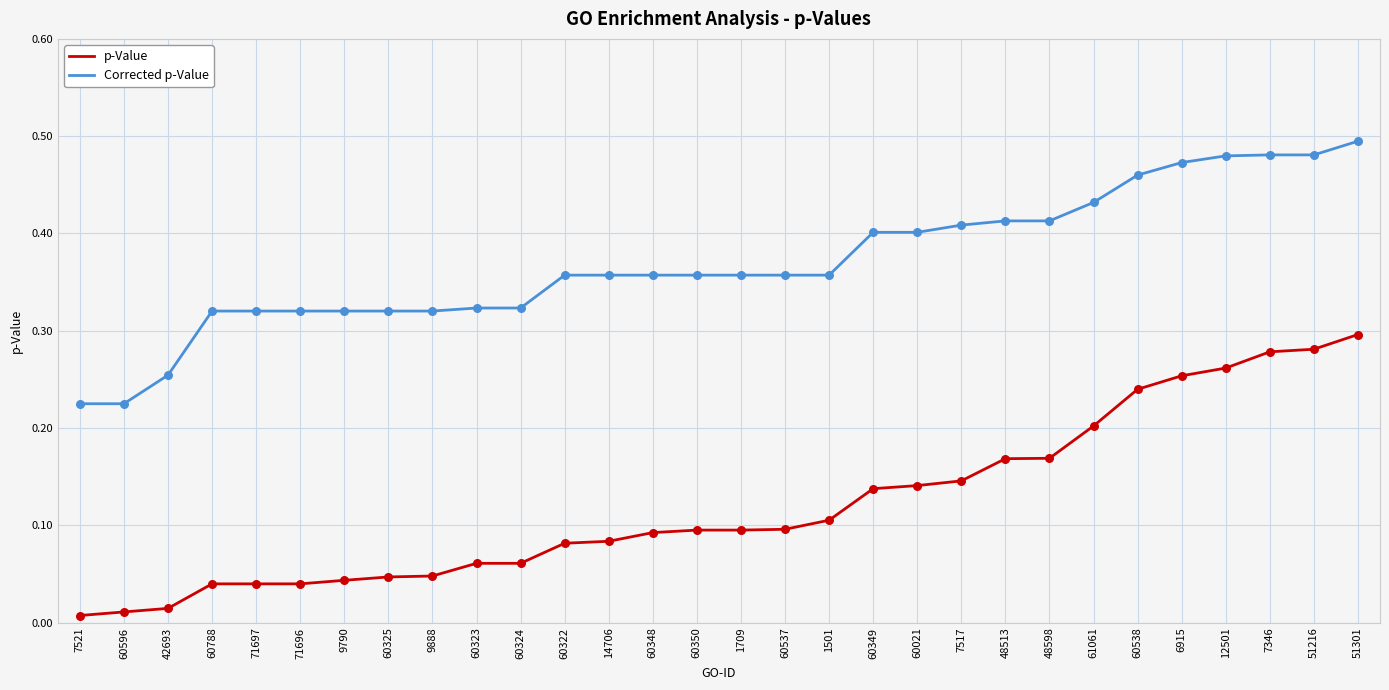

At how many categories does at least one series exceed 0?

30